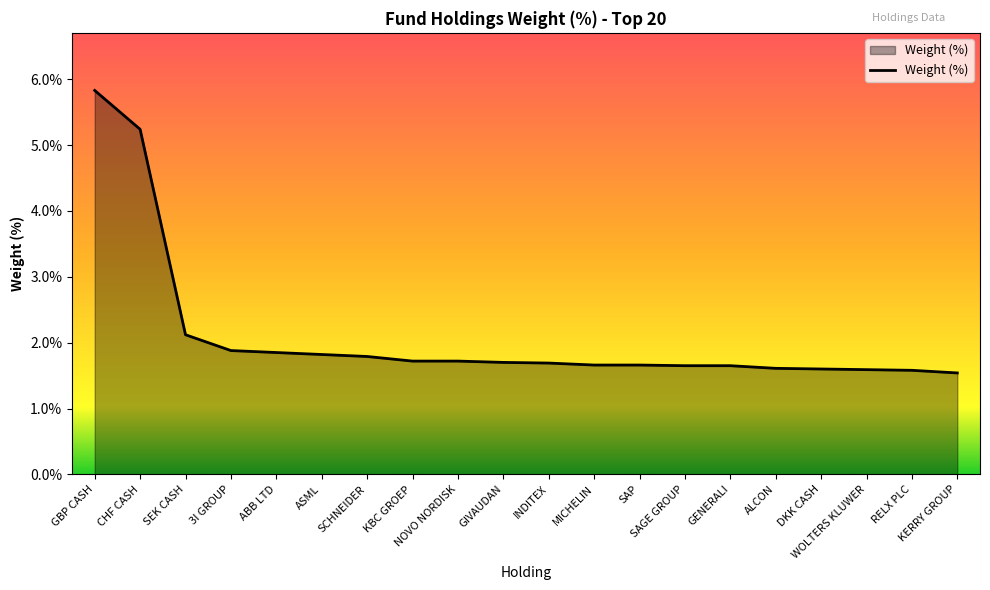

What is the maximum value shown in the chart?

5.8